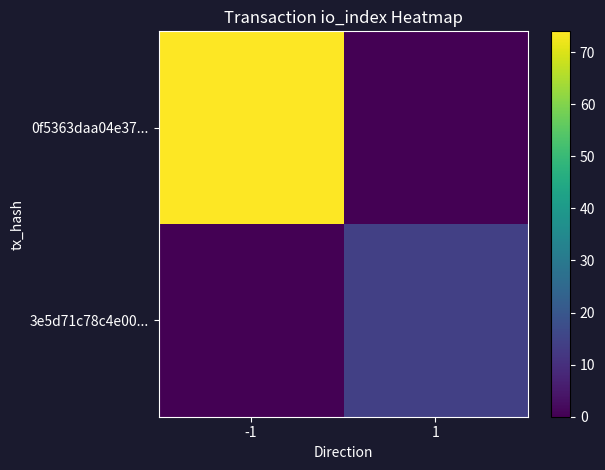

Which series has the largest range (max minus min)?

0f5363daa04e37...